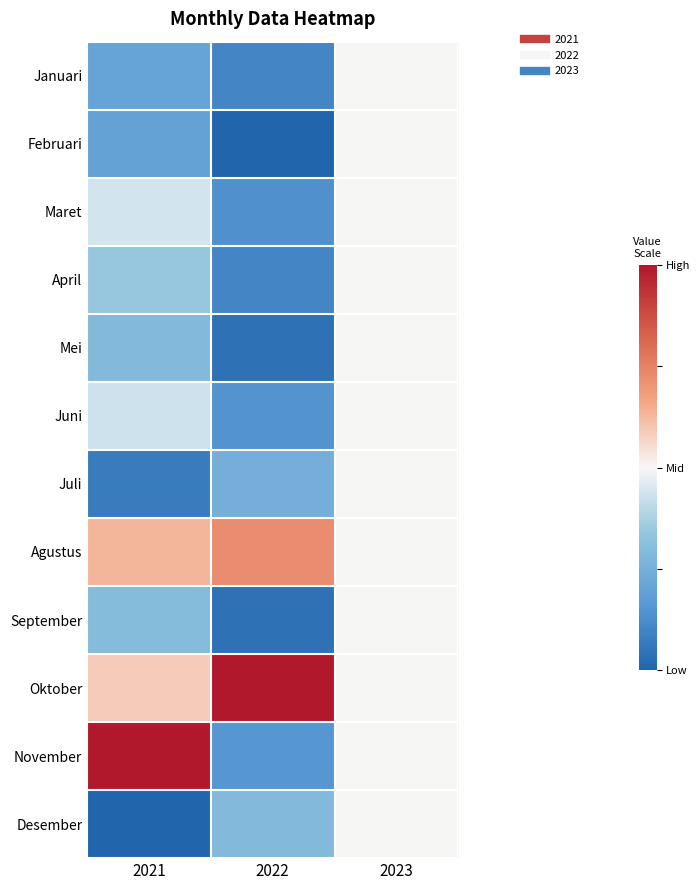

Reading left to right, what are all the values shown in this chart?

Januari: 2021=0.2	2022=0.1	2023=0.5
Februari: 2021=0.2	2022=0.0	2023=0.5
Maret: 2021=0.4	2022=0.1	2023=0.5
April: 2021=0.3	2022=0.1	2023=0.5
Mei: 2021=0.3	2022=0.0	2023=0.5
Juni: 2021=0.4	2022=0.1	2023=0.5
Juli: 2021=0.1	2022=0.2	2023=0.5
Agustus: 2021=0.6	2022=0.7	2023=0.5
September: 2021=0.3	2022=0.0	2023=0.5
Oktober: 2021=0.6	2022=1.0	2023=0.5
November: 2021=1.0	2022=0.2	2023=0.5
Desember: 2021=0.0	2022=0.3	2023=0.5